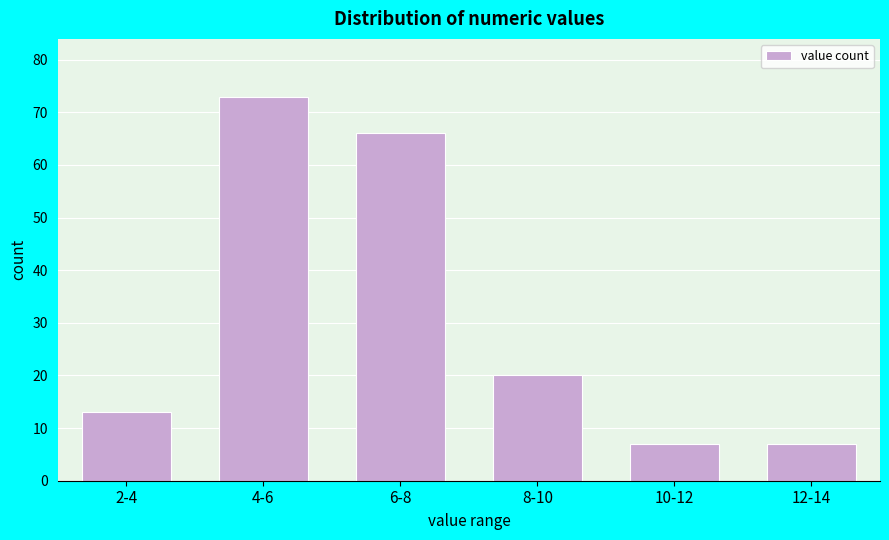

Reading left to right, extract all data points from this chart.

2-4=13	4-6=73	6-8=66	8-10=20	10-12=7	12-14=7